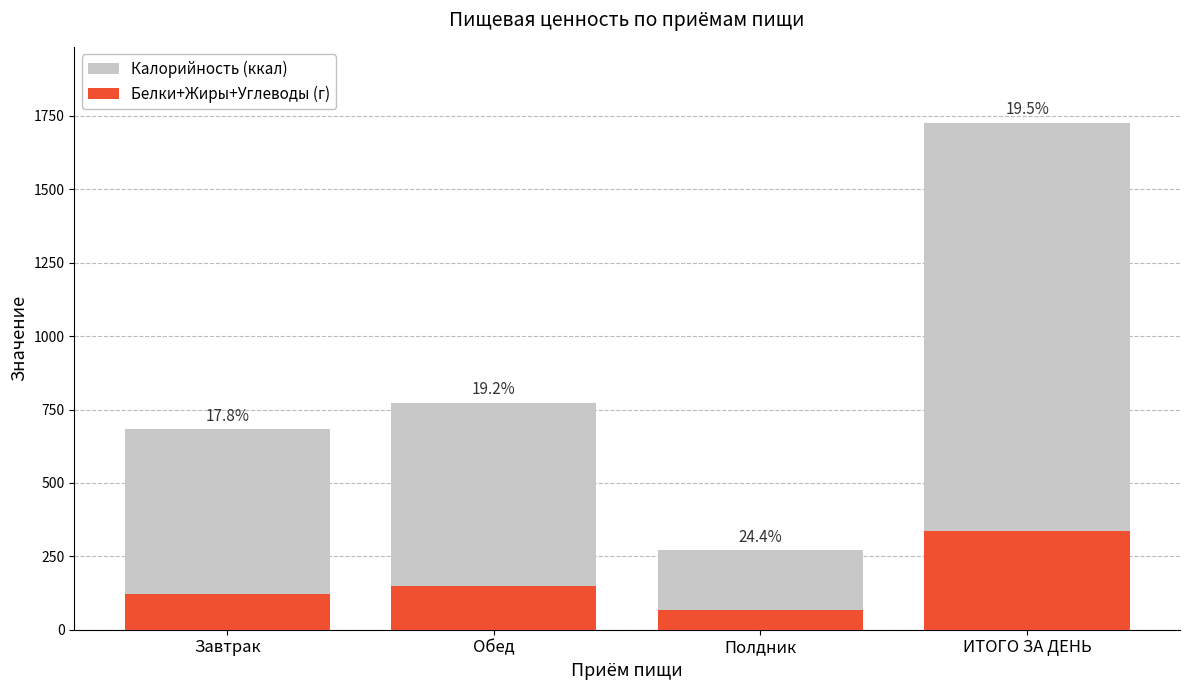

How many groups of bars are there?

4